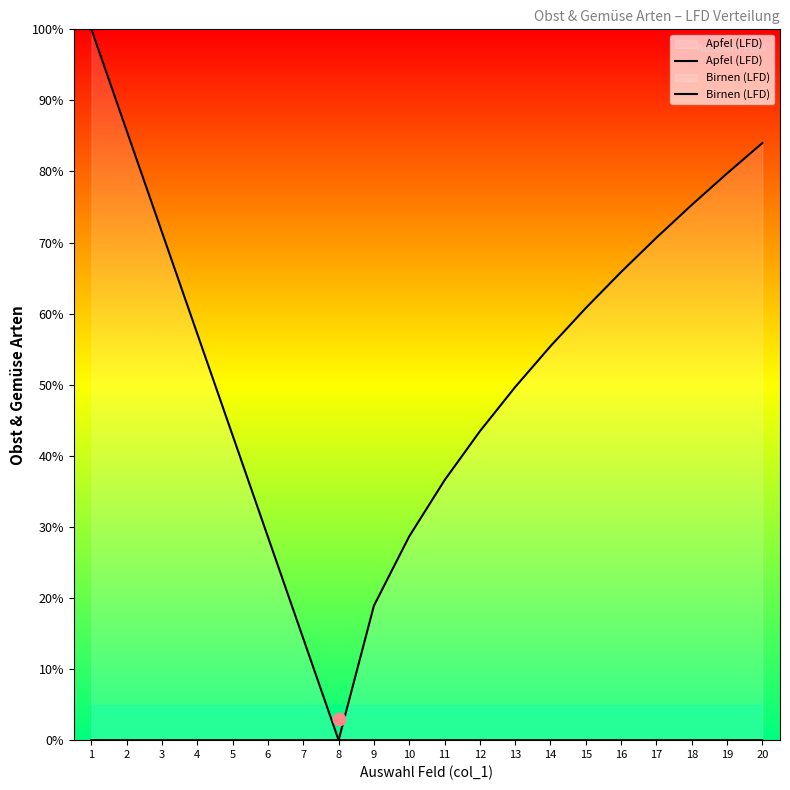

Which series has the largest Y range (max minus min)?

Apfel (LFD)